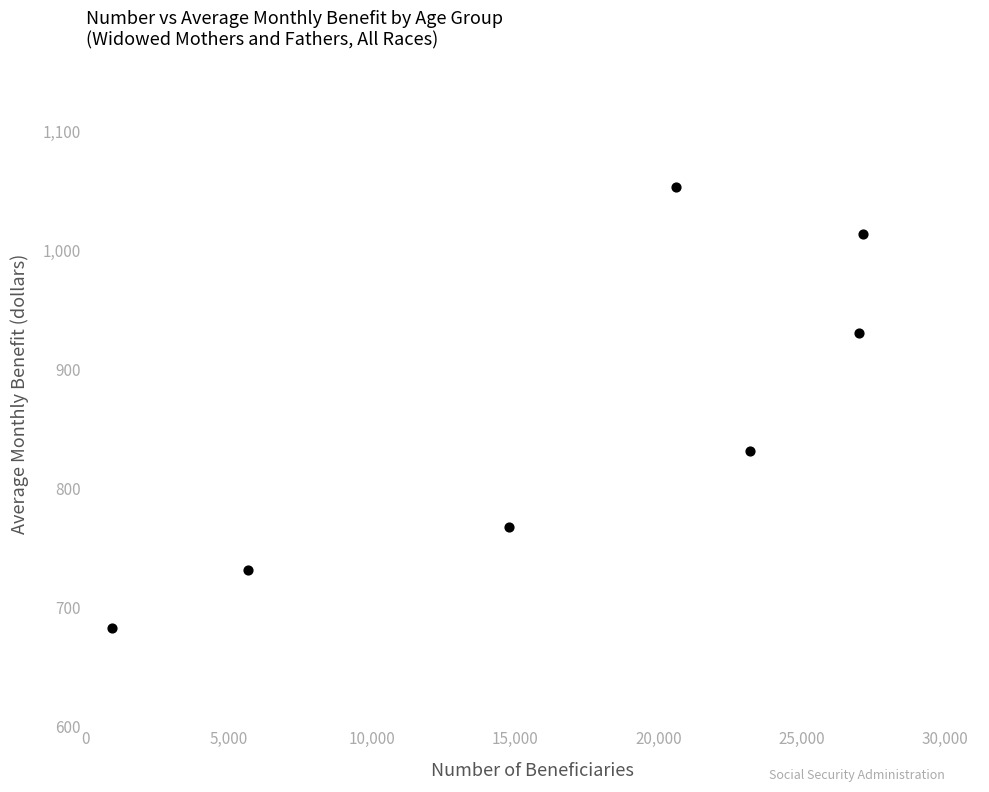

What is the average X value?

17041.9